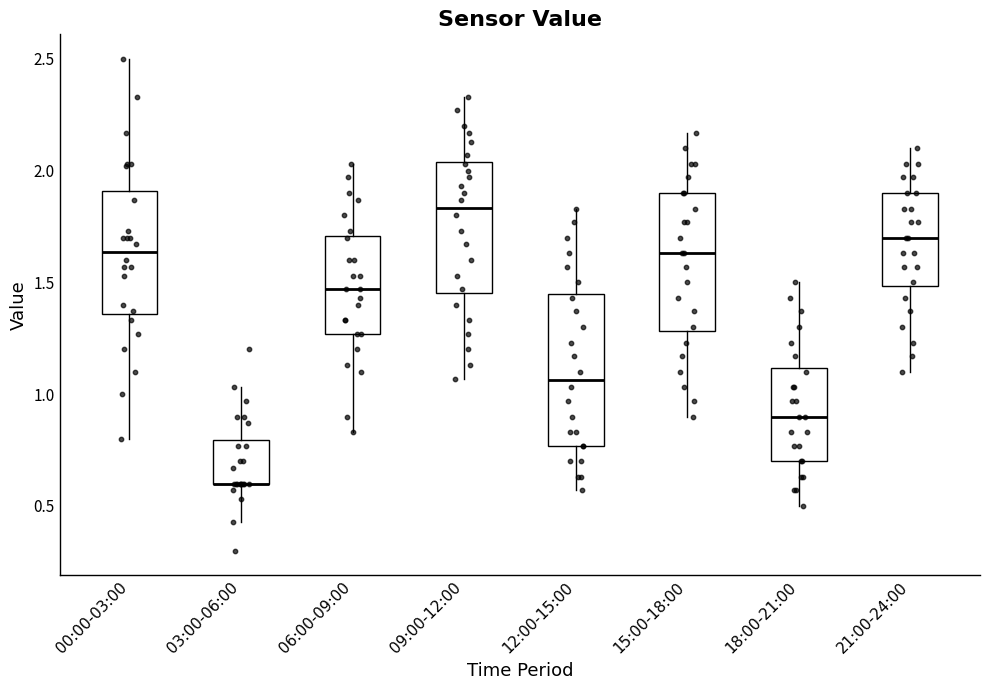

Comparing the boxes themselves (not the whiskers), which one is the tallest?

12:00-15:00